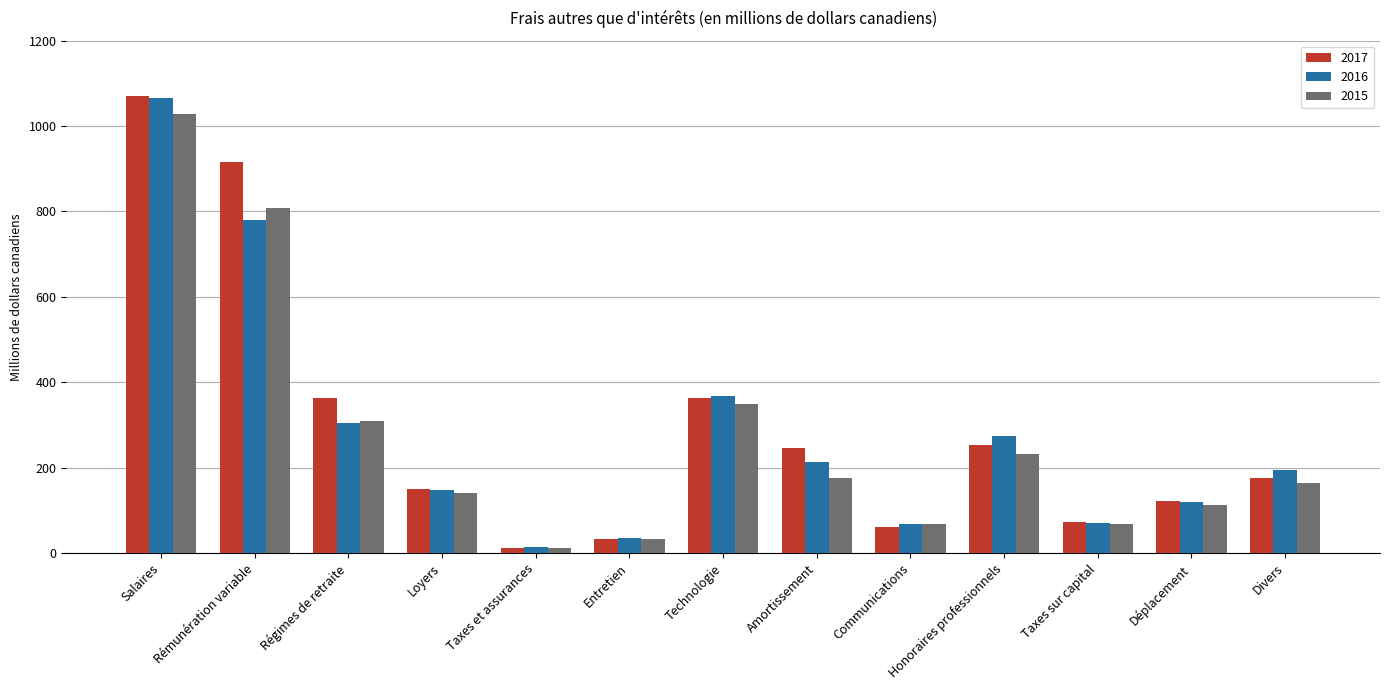

Is it true that 2017 equals 176 at Divers?

True